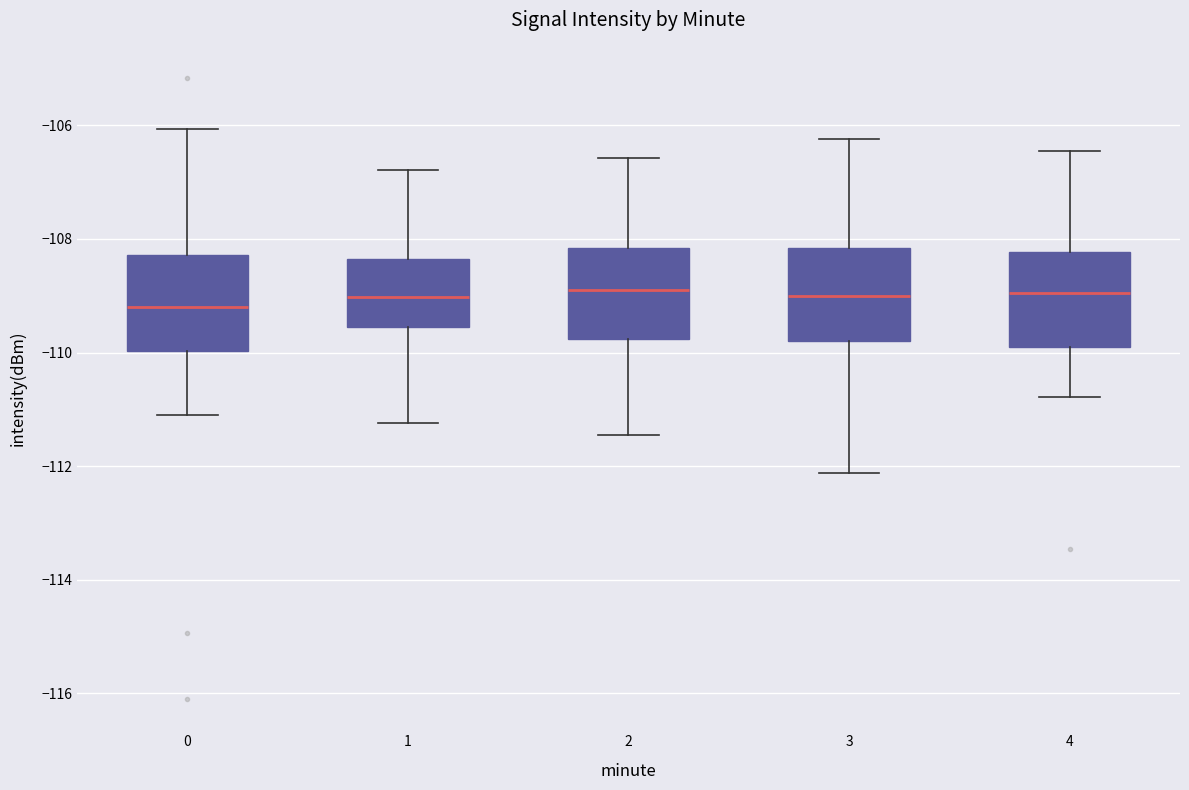

Reading left to right, read every box against the y-axis: the position of its median line, the range the box covers, and the ends of its whiskers. The values are not printed on the chart, so give them approximately, as read against the axis.

0: median -109.2, box -110.0 to -108.2, whiskers -111.0 to -106.0
1: median -109.0, box -109.6 to -108.4, whiskers -111.2 to -106.8
2: median -109.0, box -109.8 to -108.2, whiskers -111.4 to -106.6
3: median -109.0, box -109.8 to -108.2, whiskers -112.2 to -106.2
4: median -109.0, box -110.0 to -108.2, whiskers -110.8 to -106.4